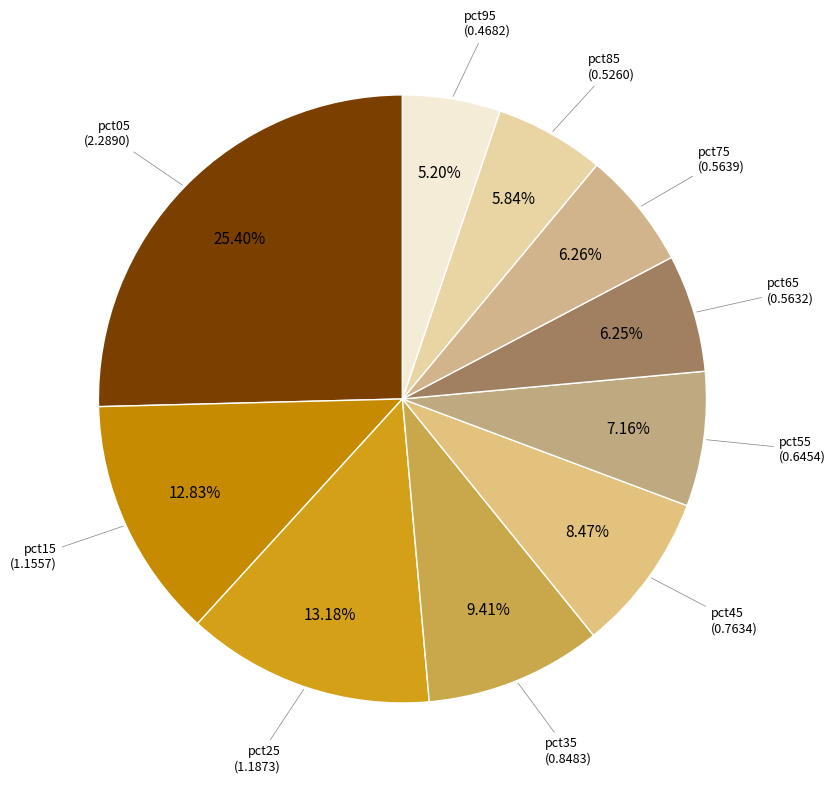

Does any single category account for the majority?

No